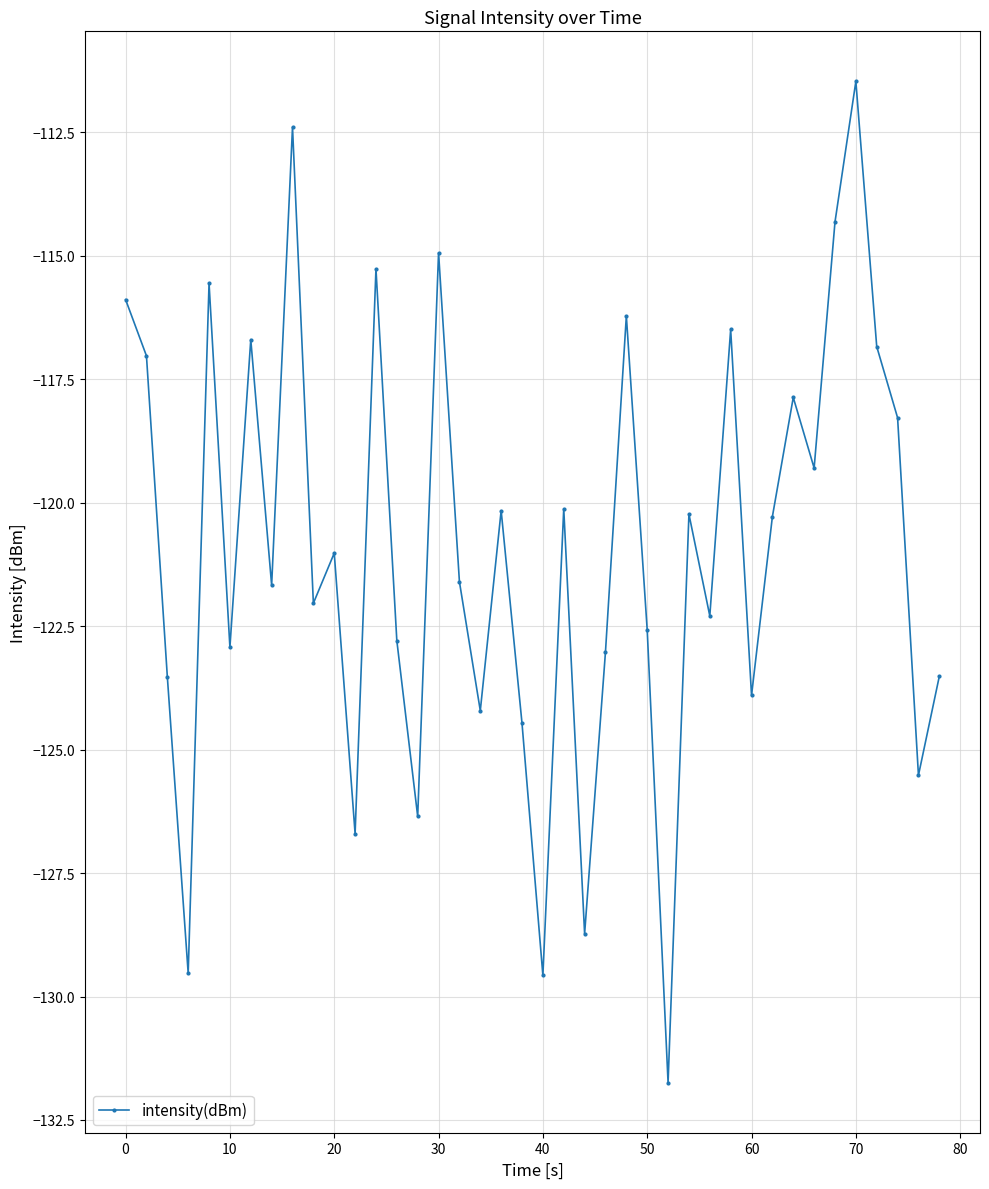

Count the number of values greater than -121.

19